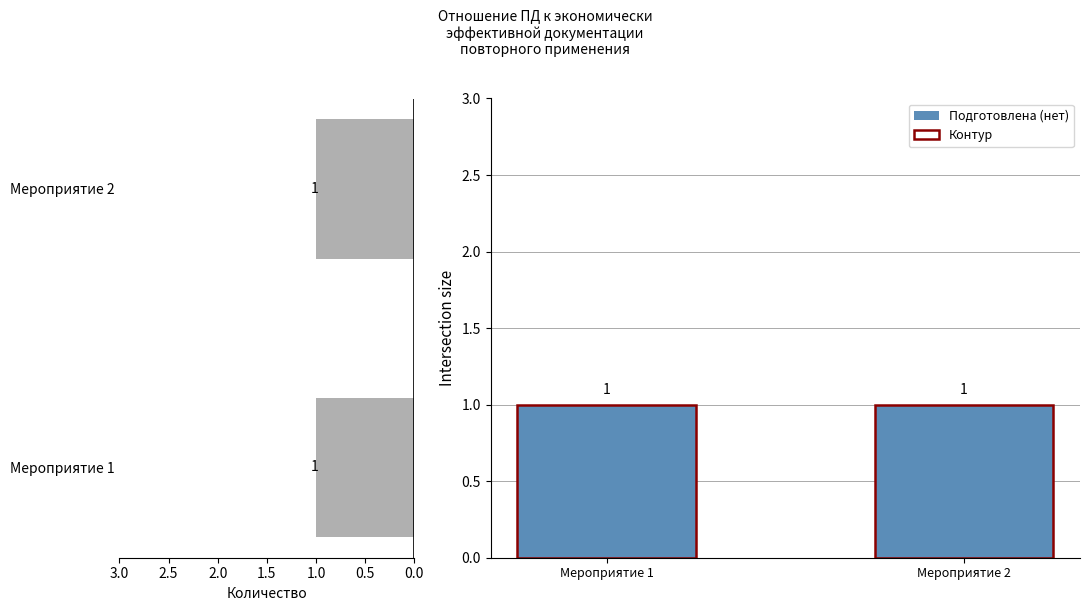

Is it true that Контур equals 1.0 at Мероприятие 2?

True